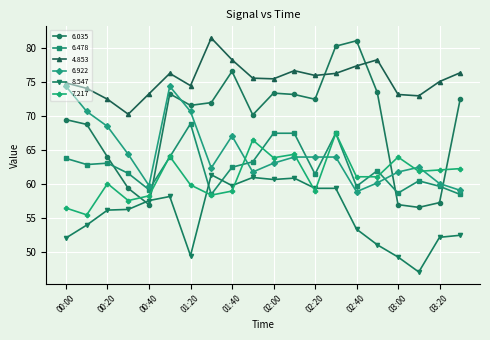

Count the number of data series in this chart.

6